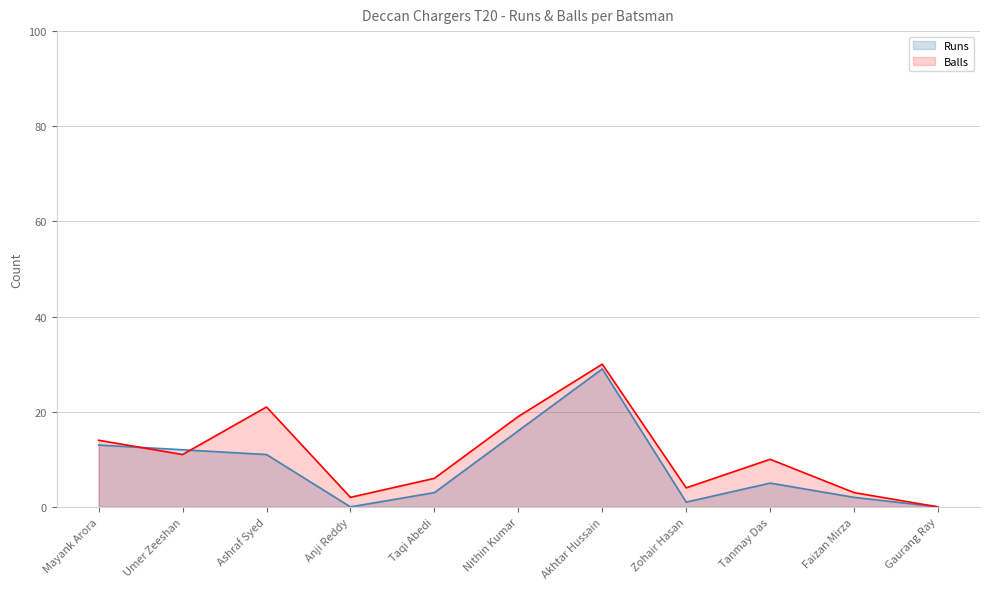

Where do Balls and Runs first cross each other?

Mayank Arora and Umer Zeeshan